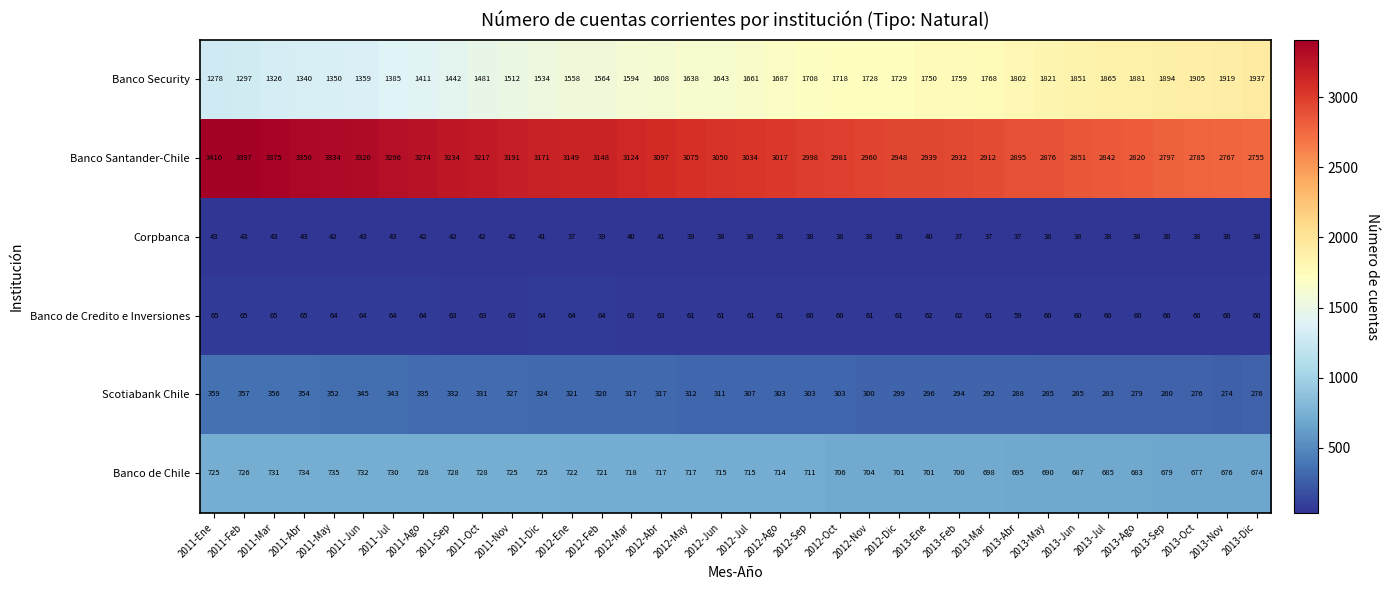

What is the total value across all series at 2013-Ago?

5761